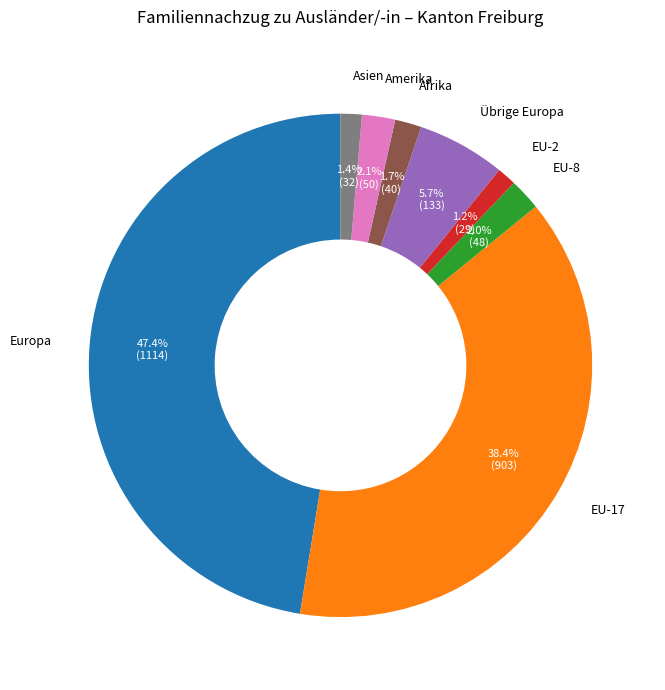

Is there any slice that represents more than half of the pie?

No